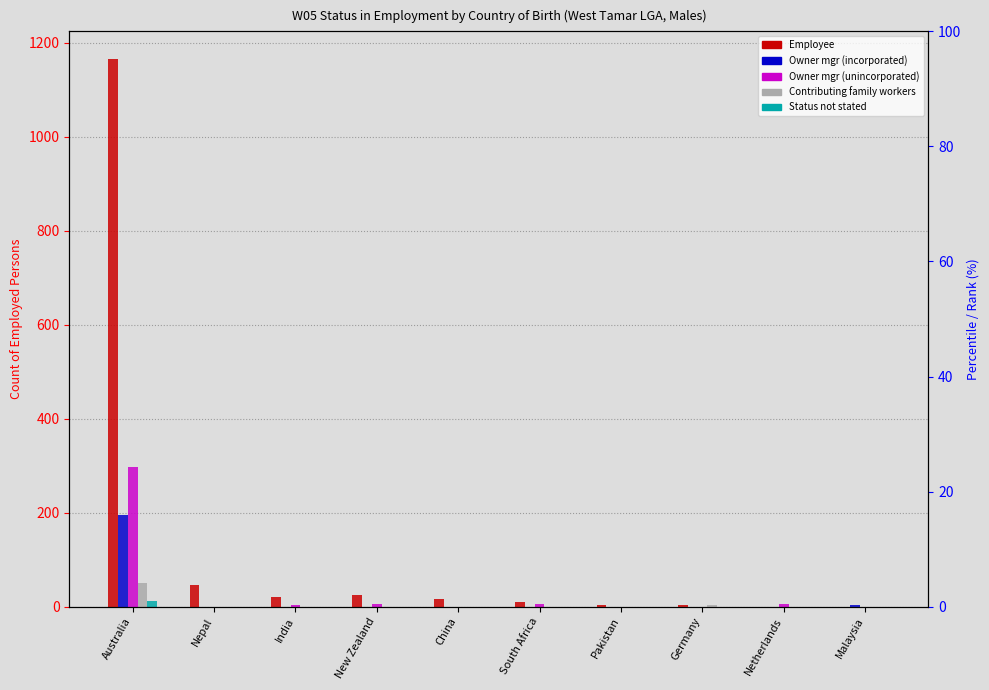

At Netherlands, list the series in order from largest to smallest.

Owner managers unincorporated, Employee, Owner managers incorporated, Contributing family workers, Status not stated